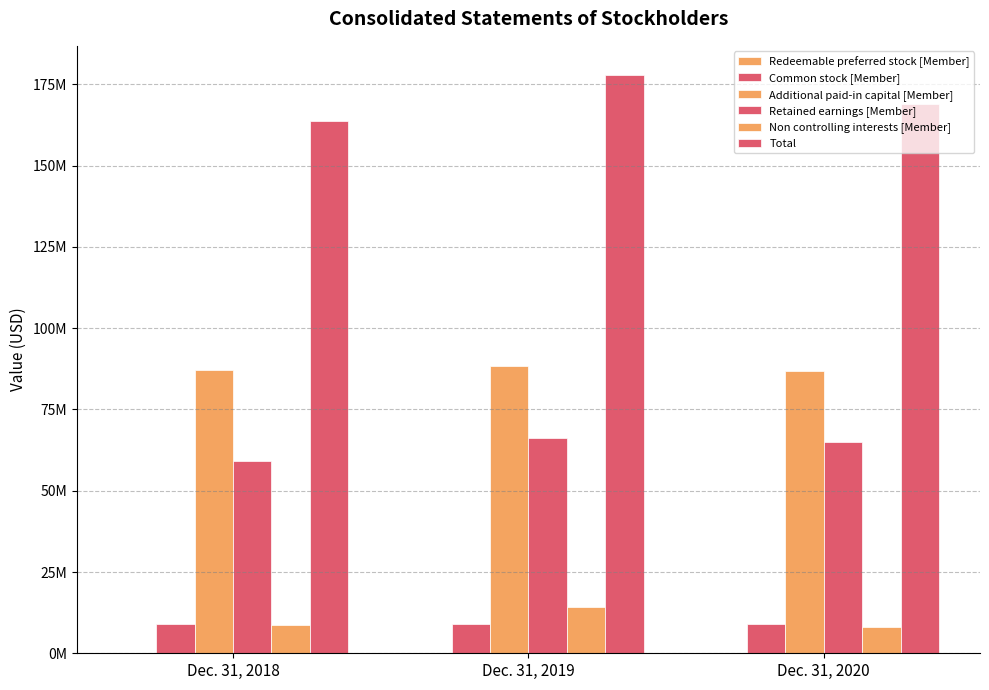

What are all the series names shown in the legend?

Redeemable preferred stock [Member], Common stock [Member], Additional paid-in capital [Member], Retained earnings [Member], Non controlling interests [Member], Total